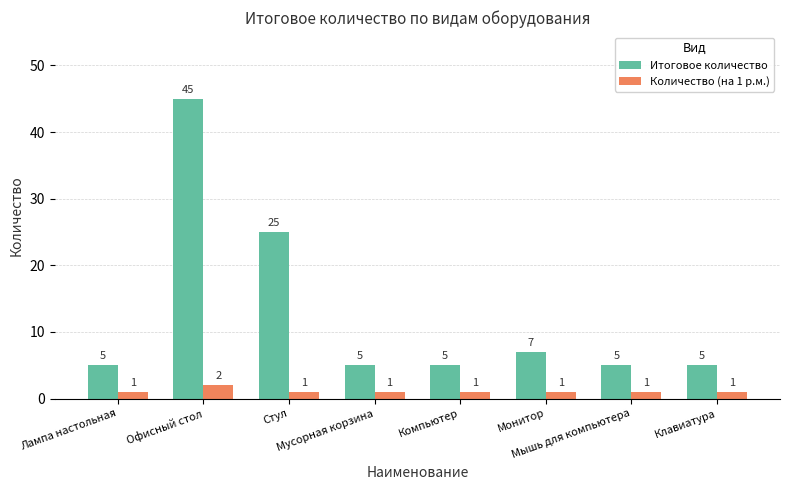

Are the bars grouped side by side (vs. stacked)?

Yes